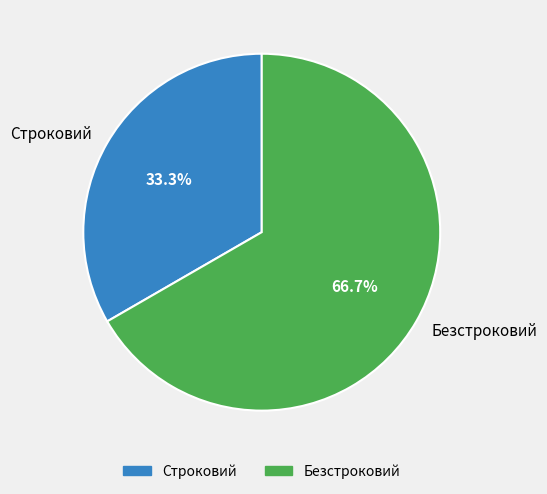

To the nearest percent, what is the difference between the largest and smallest slice percentages?

33%